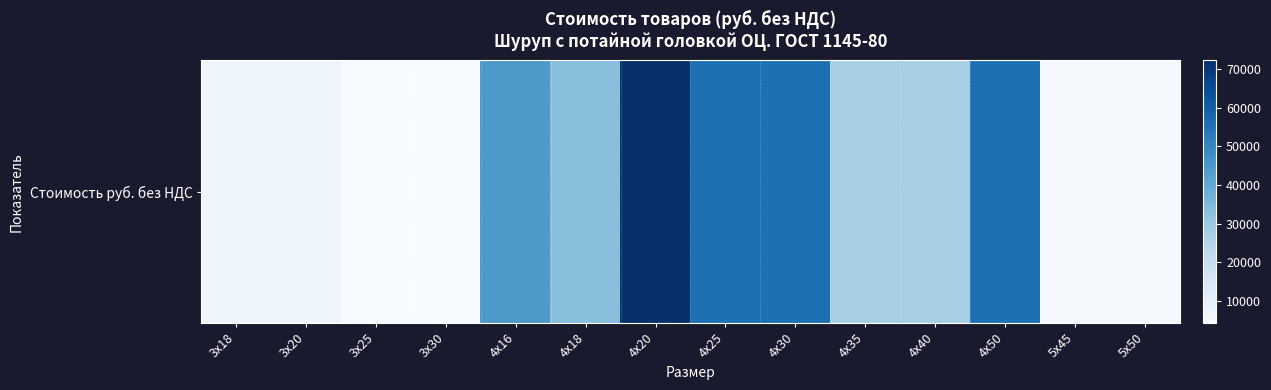

Where does the data first go above 27750?

4х16